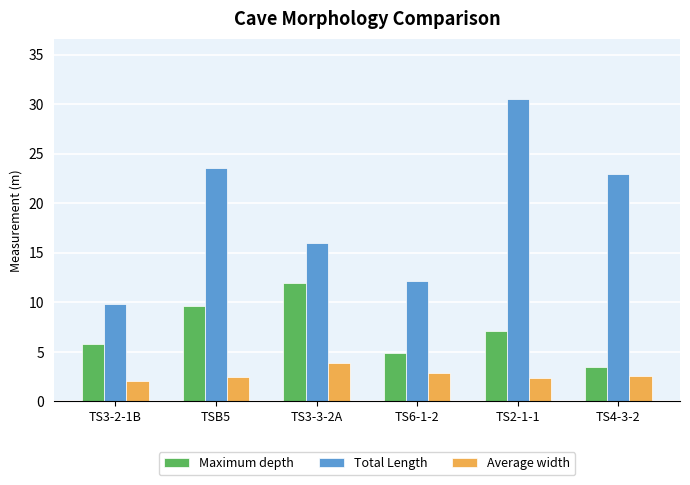

Which series has the largest total across all categories?

Total Length